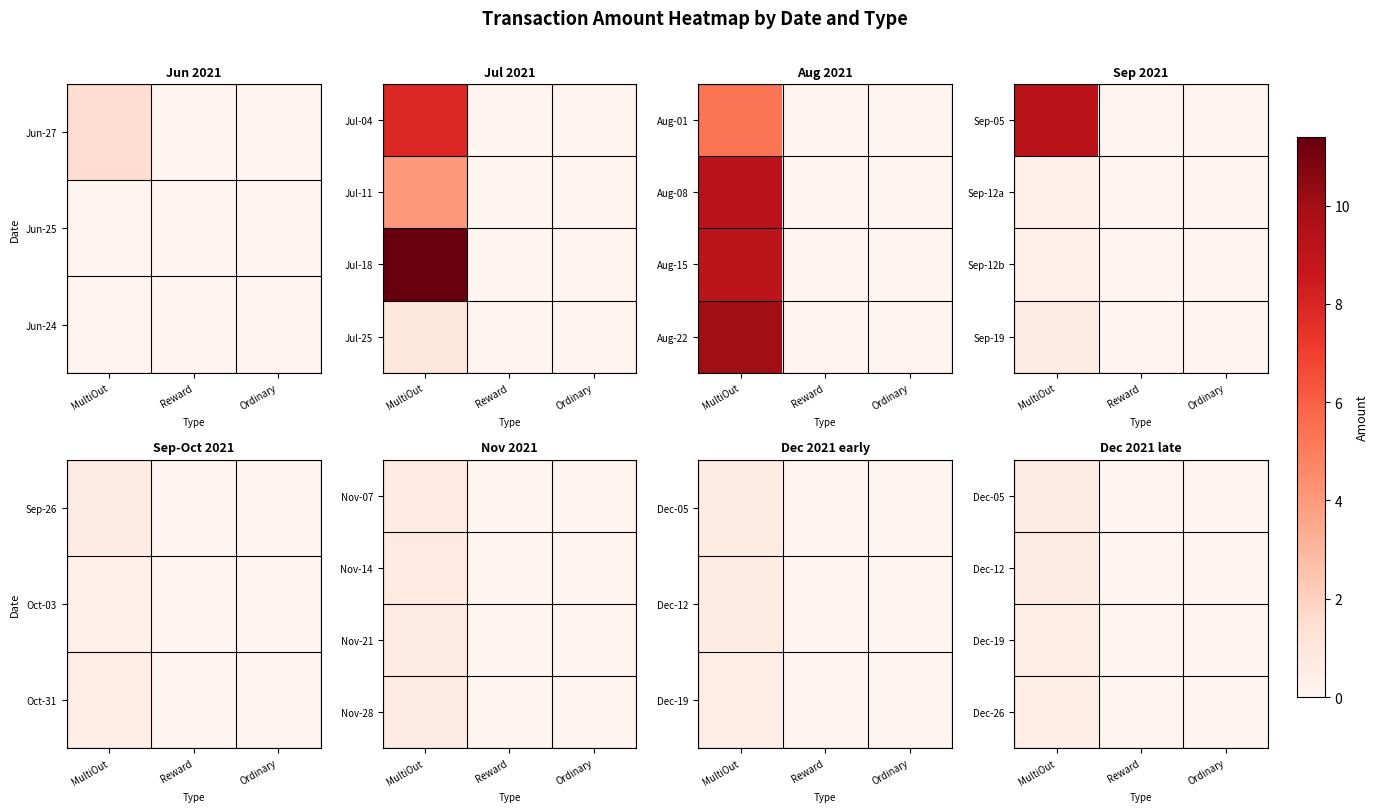

At how many categories does at least one series exceed 0?

1